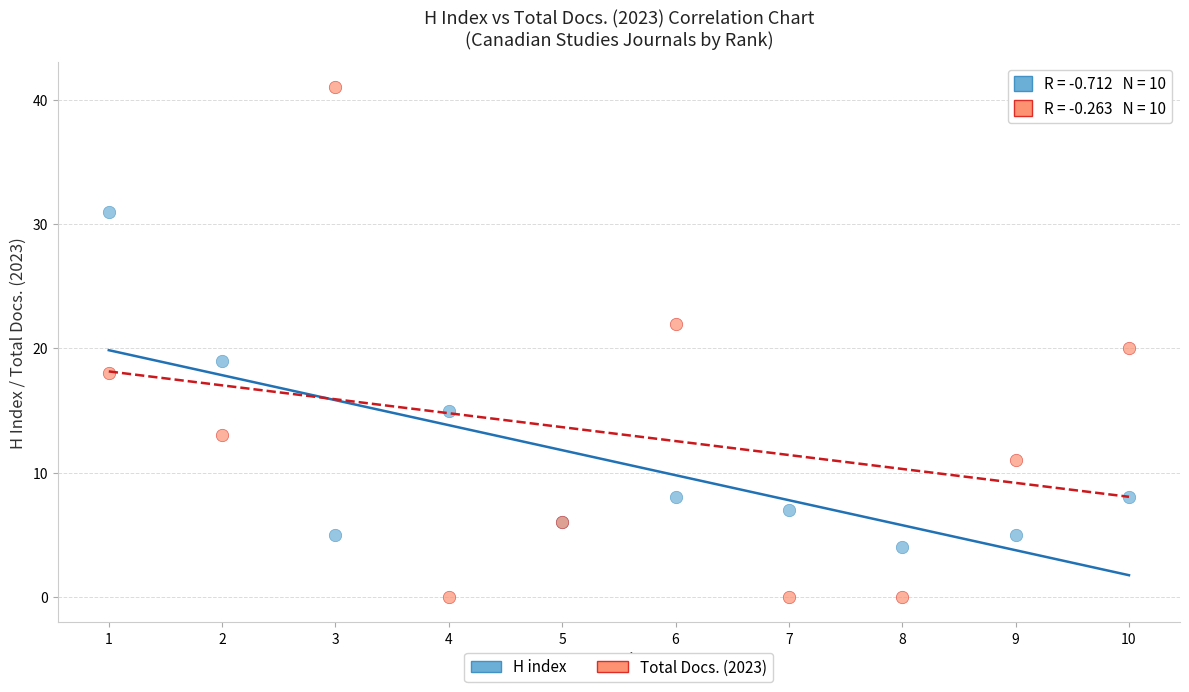

Which series has the widest spread of Y values?

Total Docs. (2023)